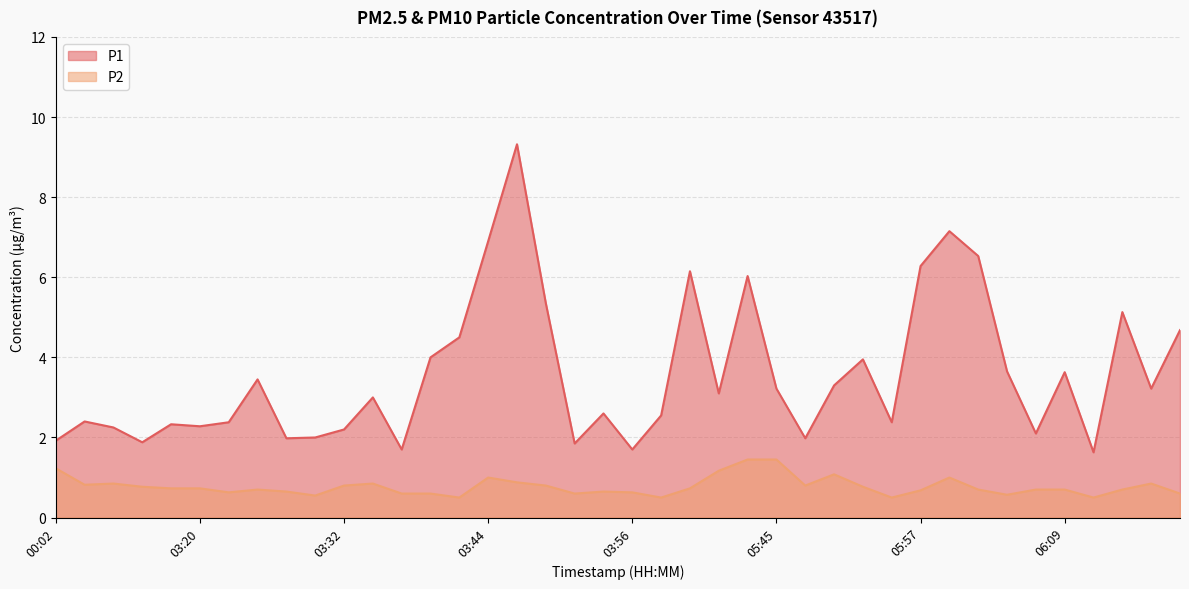

What is the total value across all series at 03:30?

2.5